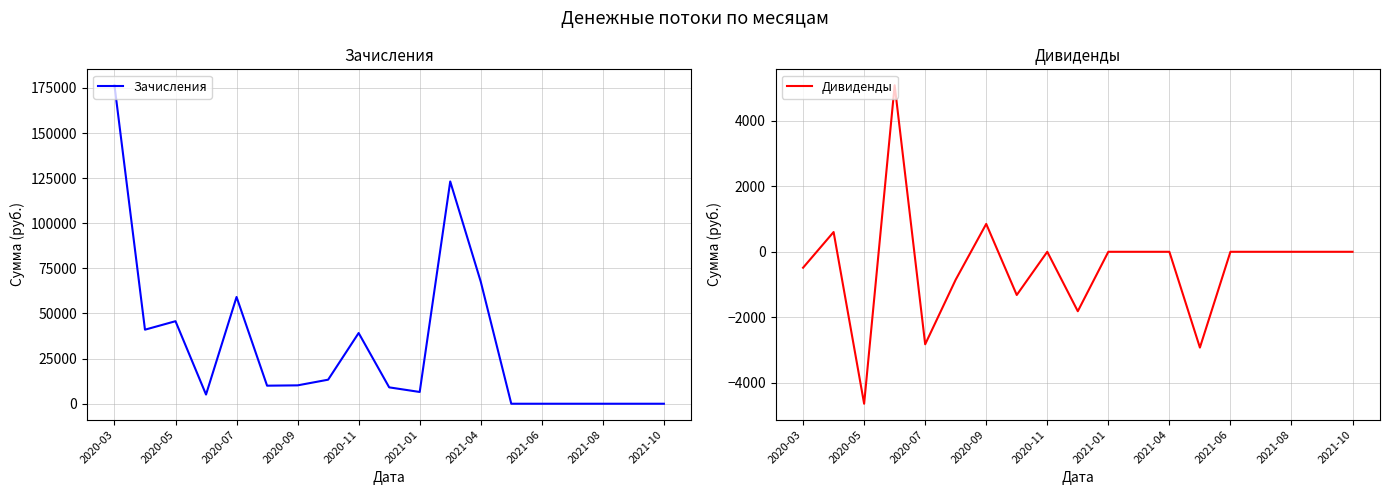

At which label does Зачисления reach its peak?

2020-03